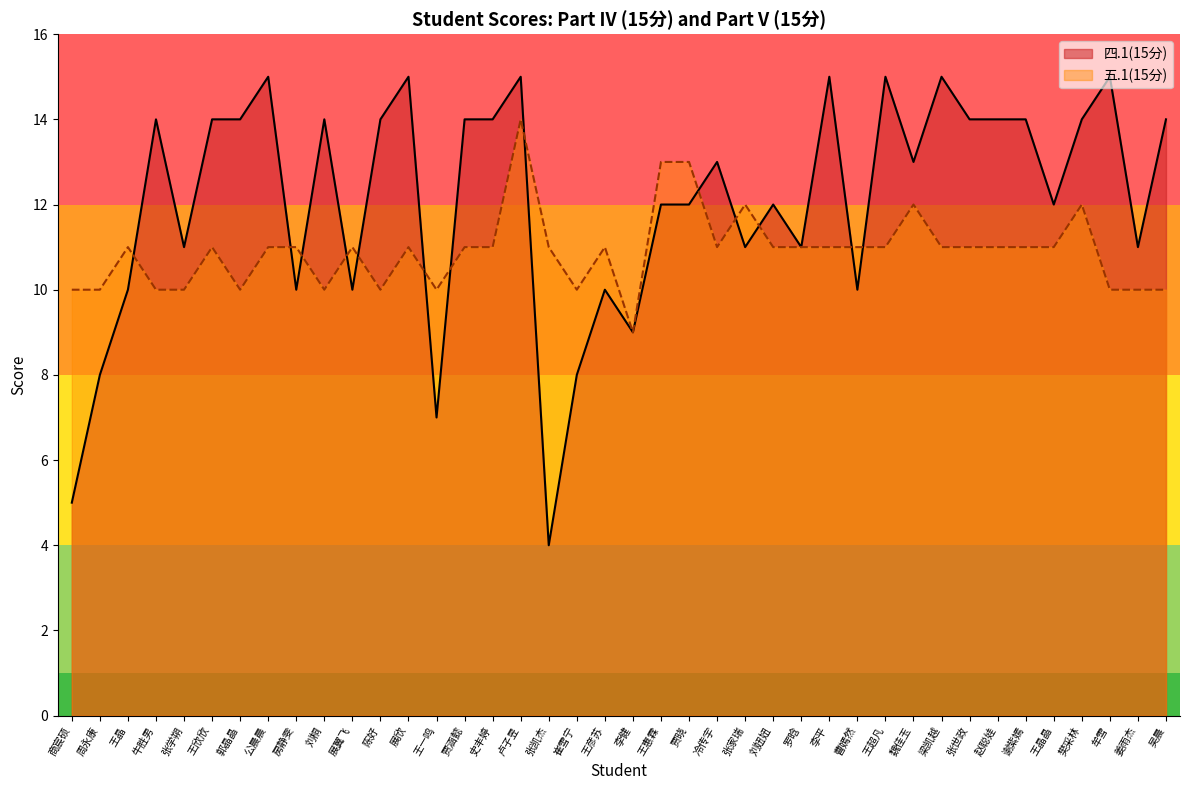

How many intersections are there between 五.1(15分) and 四.1(15分)?

13